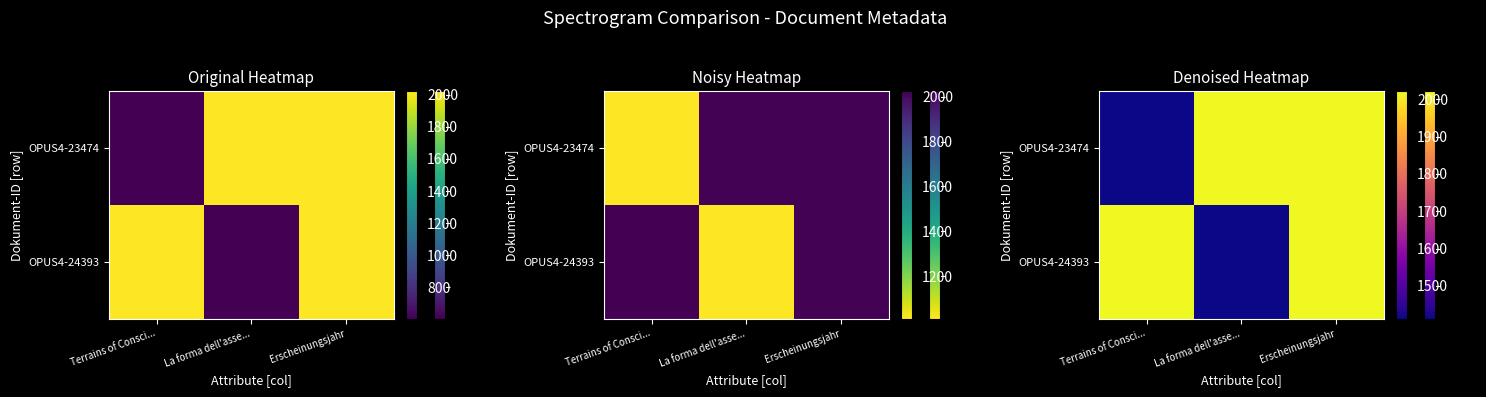

What is the difference between the highest and lowest values at La forma dell'asse...?

607.2